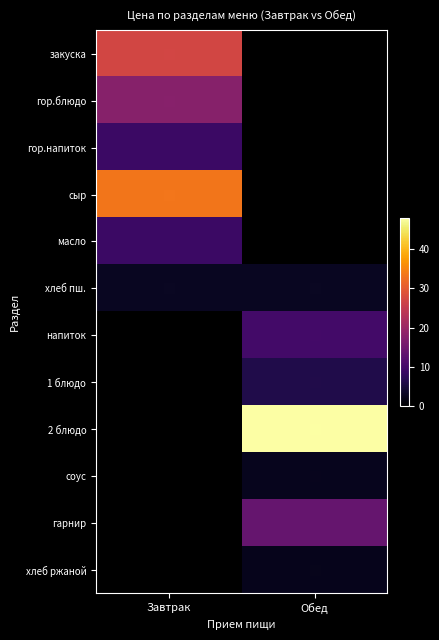

Between Обед and Завтрак, which is larger?

Завтрак